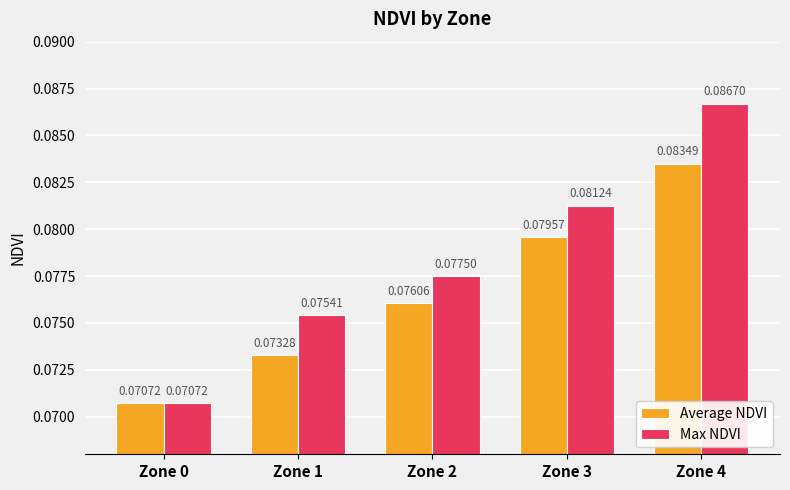

How many bars are there in each group?

2